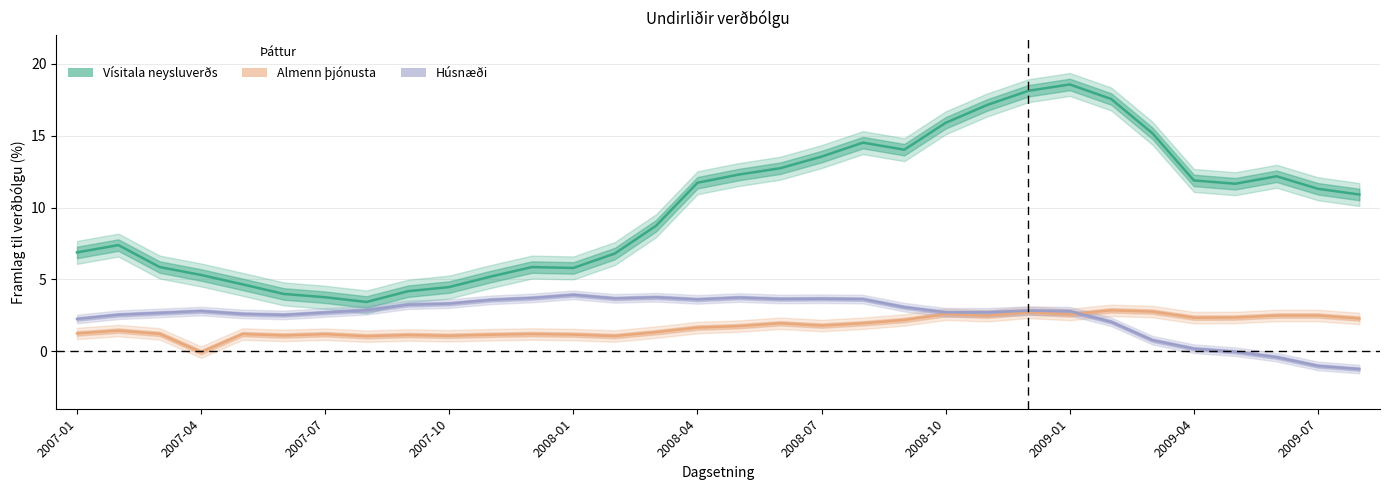

Reading right to left, what are all the values shown in this chart?

Vísitala neysluverðs: 10.9	11.3	12.2	11.7	11.9	15.2	17.6	18.6	18.1	17.1	15.9	14.0	14.5	13.6	12.7	12.3	11.7	8.7	6.8	5.8	5.9	5.2	4.5	4.2	3.4	3.8	4.0	4.7	5.3	5.9	7.4	6.9
Almenn þjónusta: 2.3	2.5	2.5	2.4	2.3	2.8	2.9	2.6	2.7	2.5	2.6	2.2	1.9	1.8	1.9	1.8	1.6	1.3	1.1	1.2	1.2	1.1	1.1	1.1	1.1	1.2	1.1	1.2	-0.1	1.2	1.4	1.2
Húsnæði: -1.2	-1.0	-0.4	-0.0	0.2	0.8	2.0	2.8	2.8	2.7	2.7	3.1	3.6	3.7	3.6	3.7	3.6	3.8	3.7	3.9	3.7	3.6	3.3	3.2	2.9	2.7	2.5	2.6	2.8	2.7	2.5	2.2